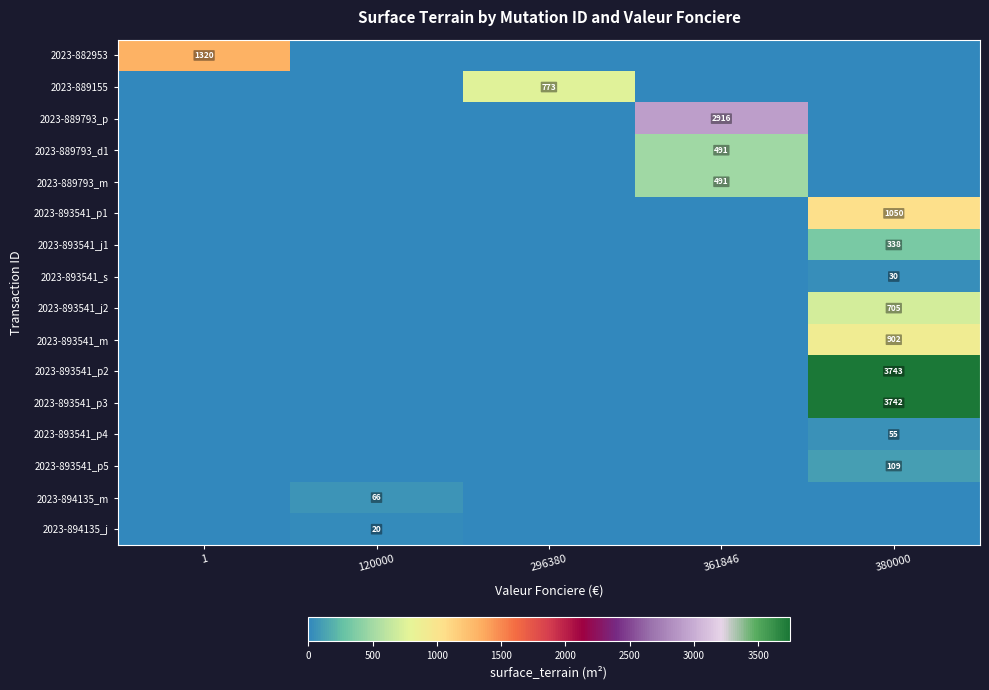

Which category has the lowest value across all series?

120000